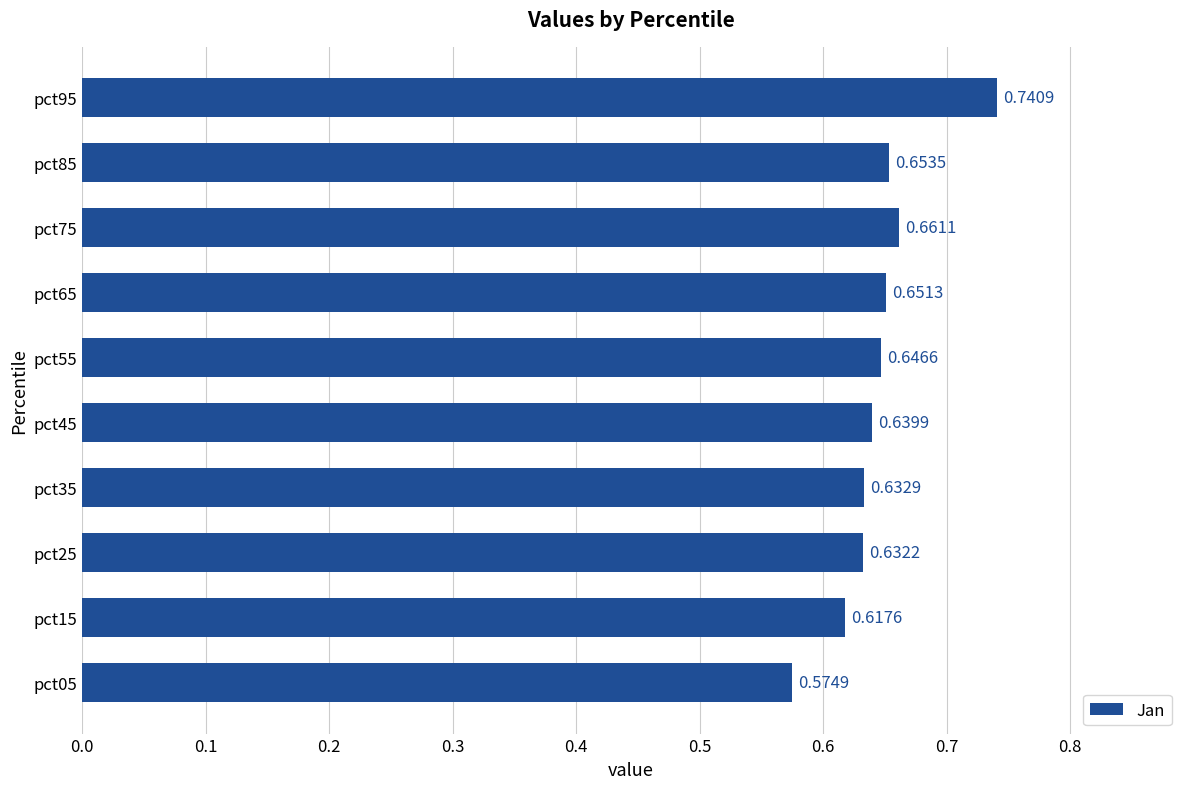

What is the sum of all values?

6.5